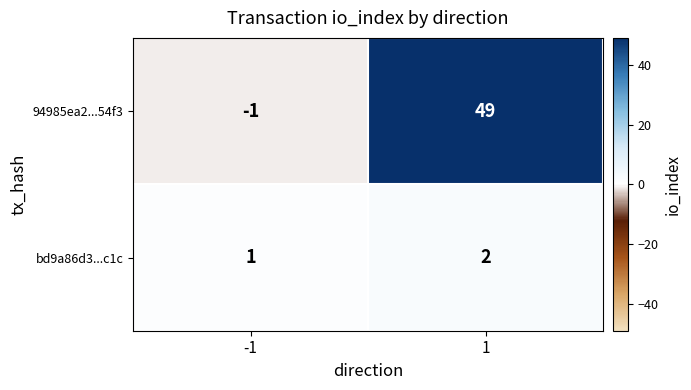

What is the difference between the 94985ea2...54f3 values at 1 and -1?

50